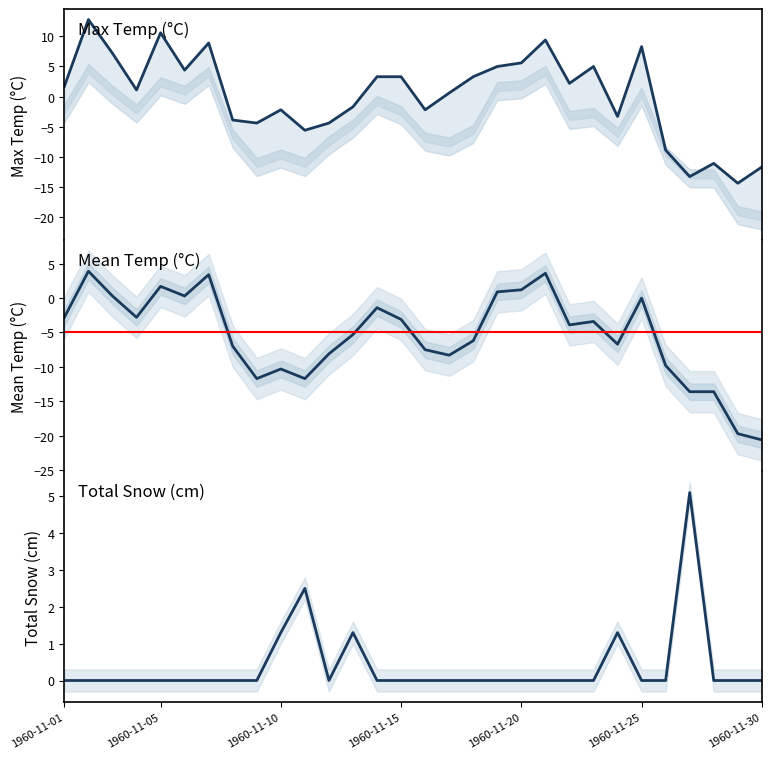

How many positive values does the Total Snow (cm) series have?

5